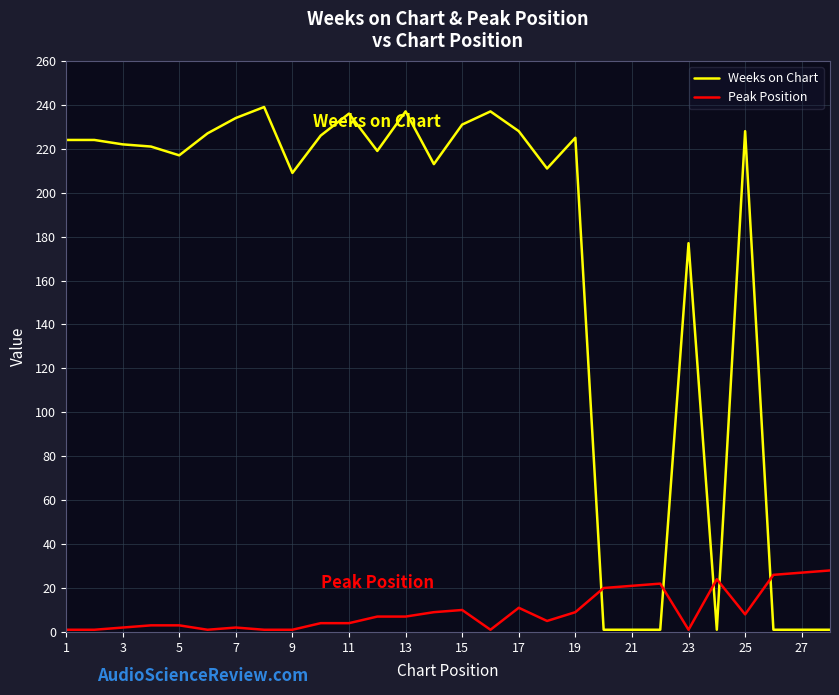

Which series has the widest spread of values?

Weeks on Chart